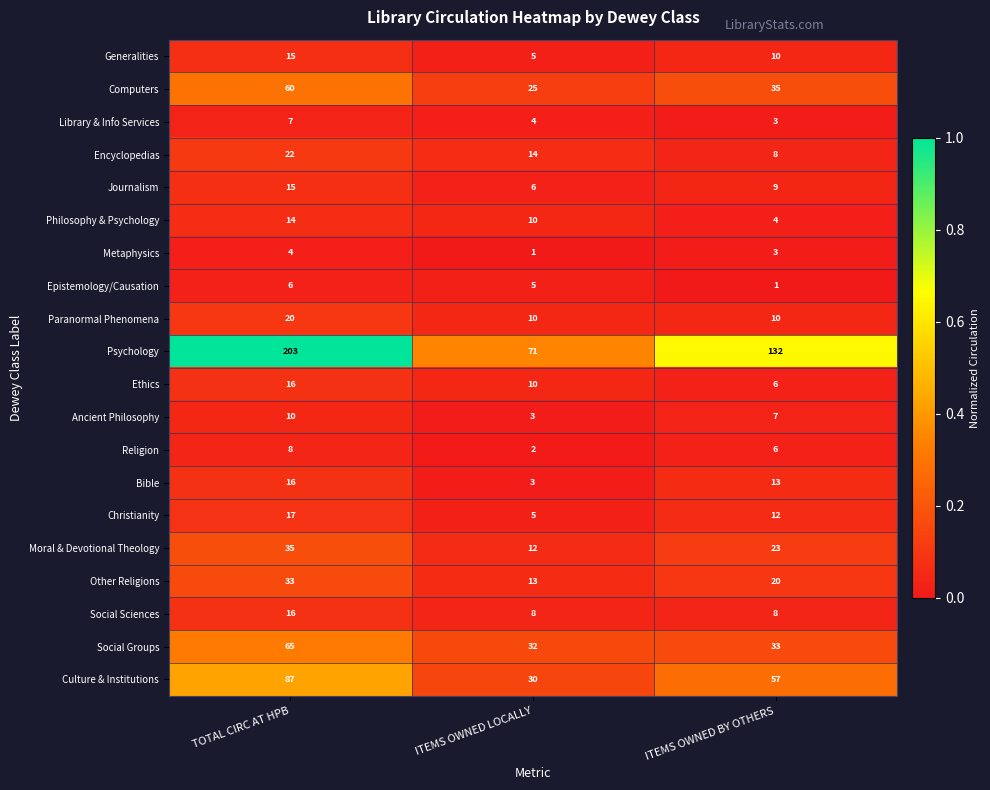

What is the difference between the maximum and second lowest values in the Journalism series?

6